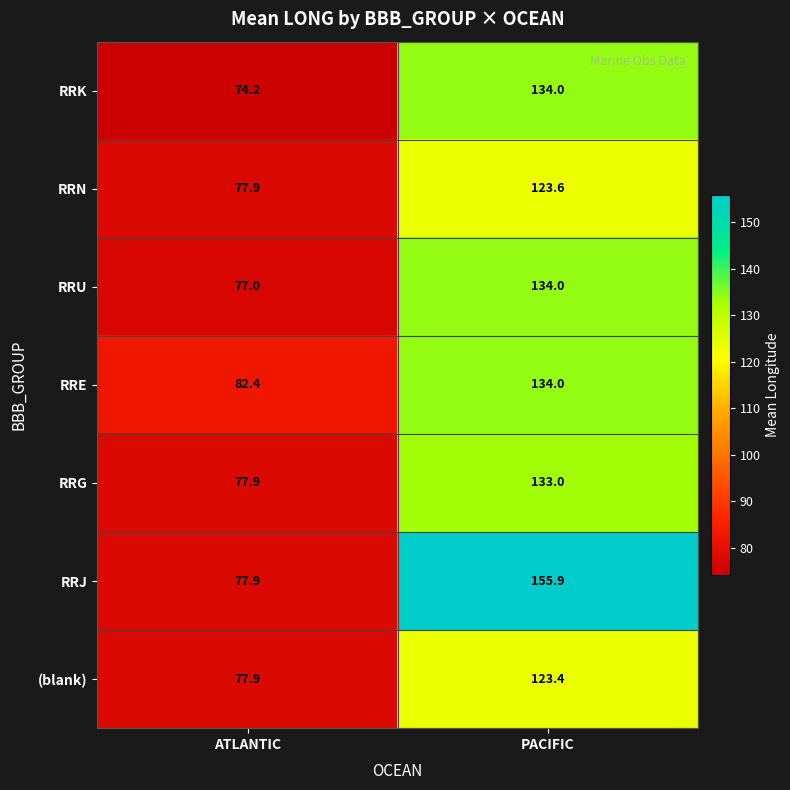

Where is RRJ nearest to the value 116?

ATLANTIC